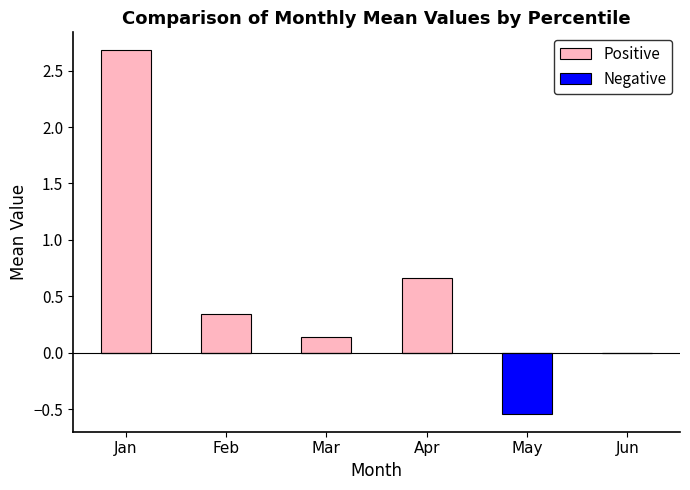

What is the difference between the second highest and minimum values in the Positive series?

0.7